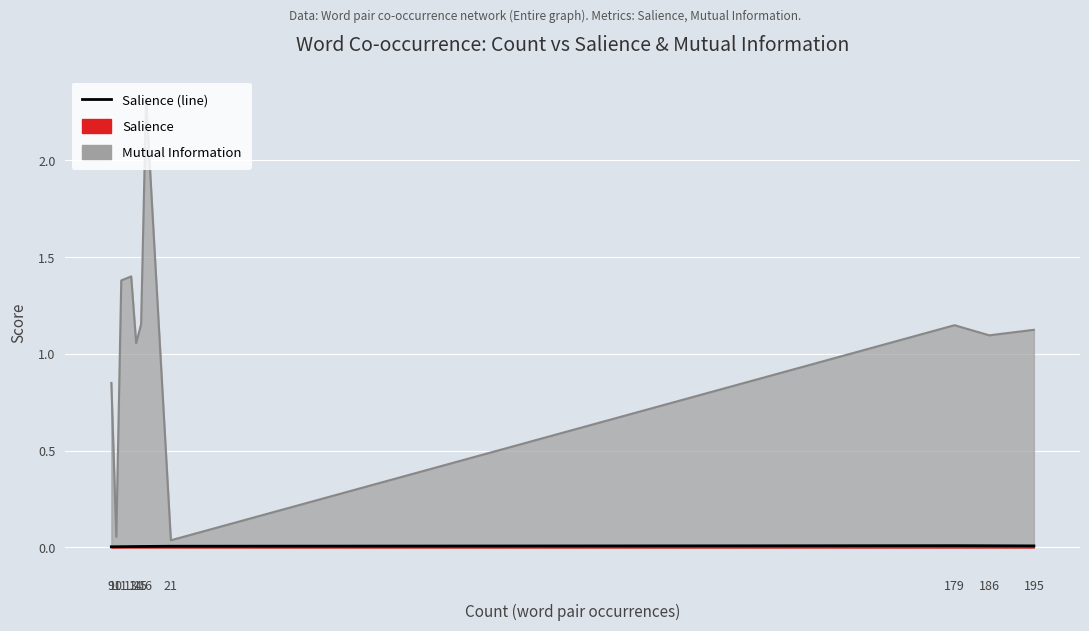

Rank the categories by value from highest to lowest.

179, 186, 195, 21, 16, 15, 14, 13, 11, 10, 9